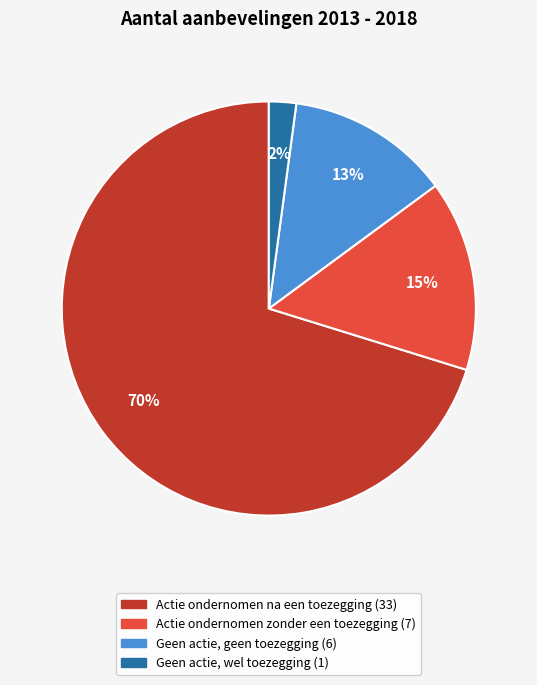

To the nearest percent, what portion does Actie ondernomen na een toezegging represent?

70%